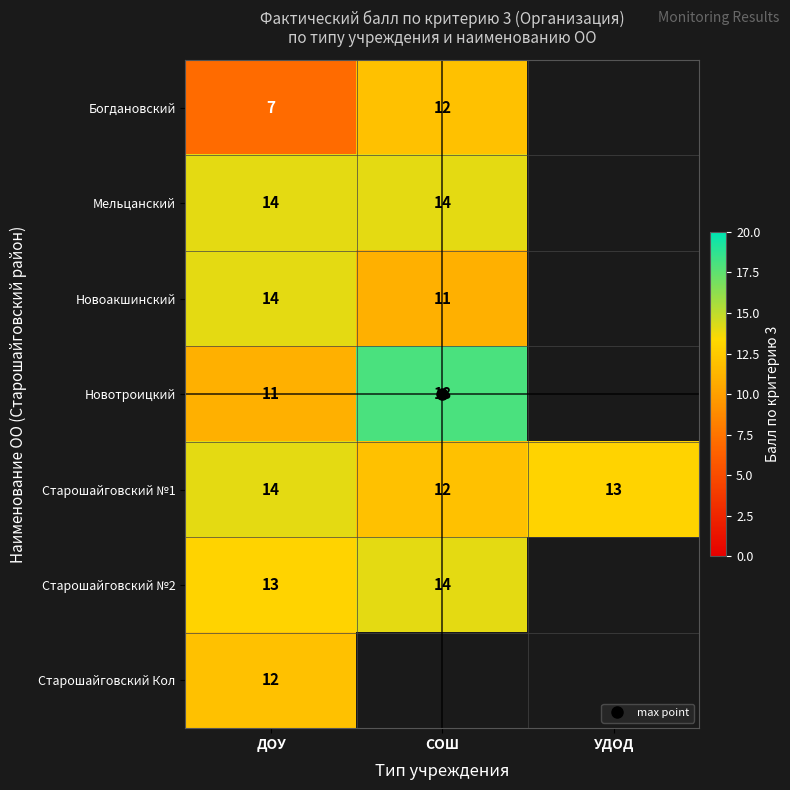

Is it true that Новоакшинский equals 4.3 at СОШ?

False